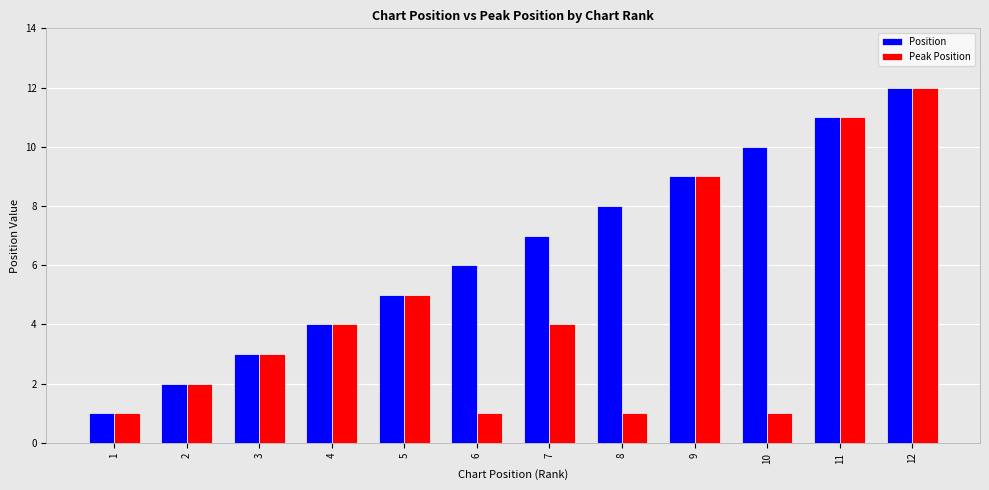

What is the sum of all Peak Position values?

54